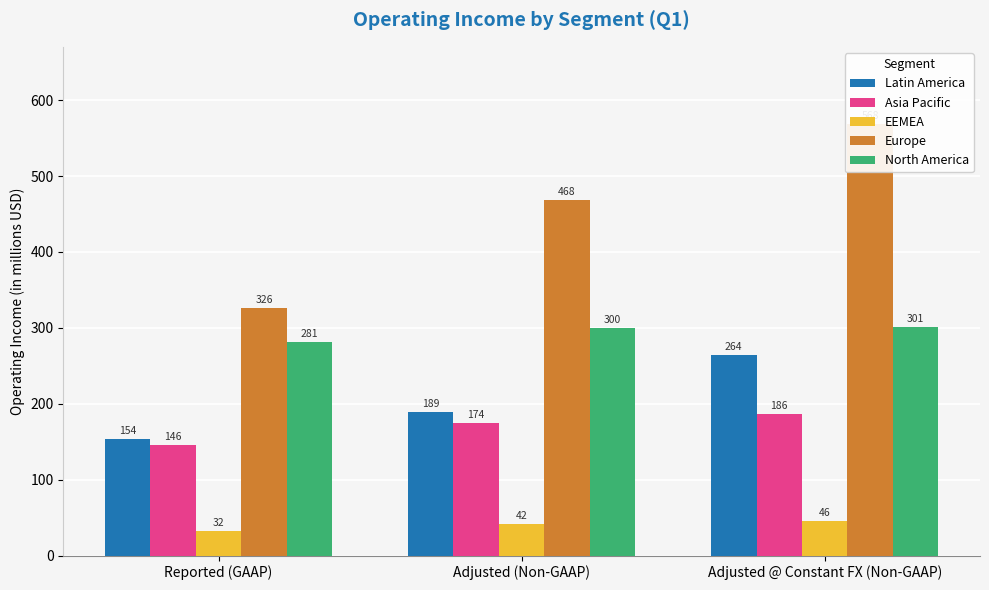

At which label does EEMEA first exceed 42?

Adjusted @ Constant FX (Non-GAAP)